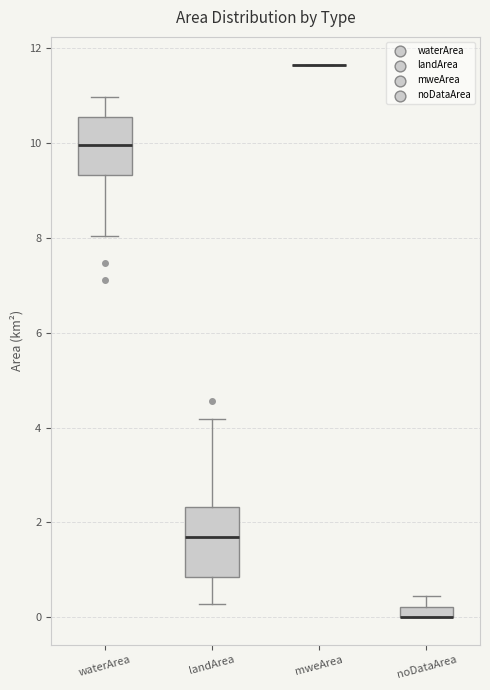

Comparing the boxes themselves (not the whiskers), which one is the tallest?

landArea